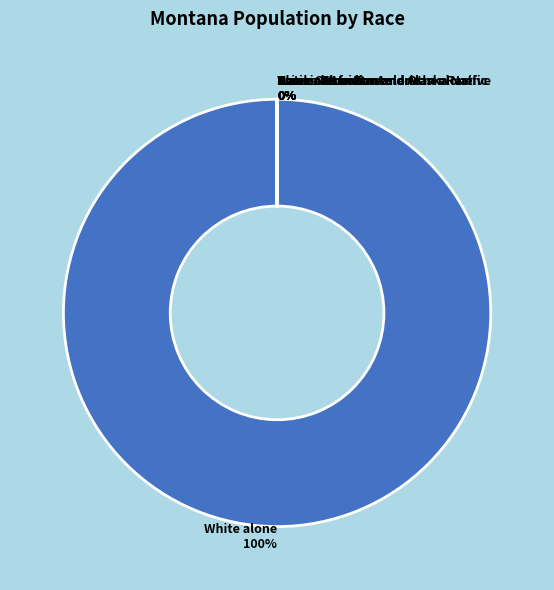

Which slice is the largest?

White alone